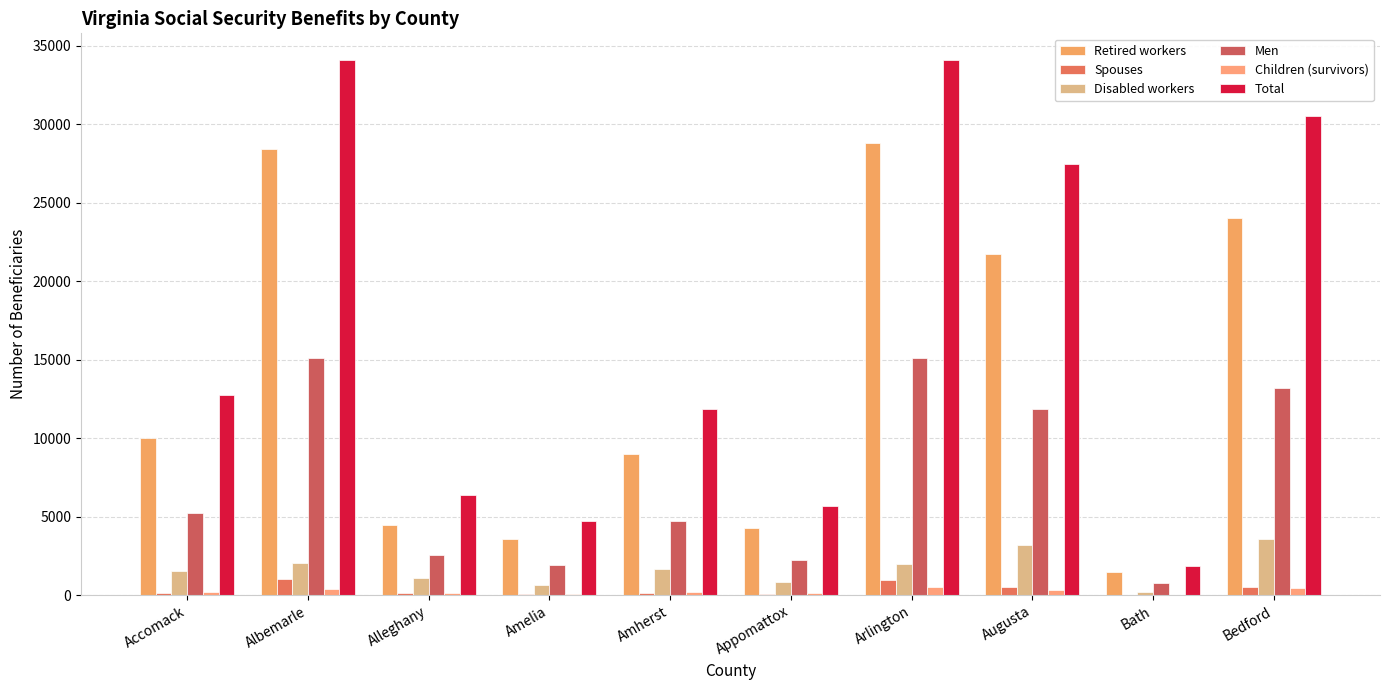

Reading left to right, what are all the values shown in this chart?

Retired workers: Accomack=10006	Albemarle=28438	Alleghany=4492	Amelia=3588	Amherst=9012	Appomattox=4275	Arlington=28821	Augusta=21714	Bath=1449	Bedford=24035
Spouses: Accomack=156	Albemarle=1043	Alleghany=155	Amelia=74	Amherst=157	Appomattox=86	Arlington=992	Augusta=521	Bath=29	Bedford=512
Disabled workers: Accomack=1521	Albemarle=2025	Alleghany=1068	Amelia=635	Amherst=1667	Appomattox=849	Arlington=1996	Augusta=3185	Bath=207	Bedford=3601
Men: Accomack=5225	Albemarle=15125	Alleghany=2558	Amelia=1933	Amherst=4733	Appomattox=2265	Arlington=15140	Augusta=11851	Bath=798	Bedford=13227
Children (survivors): Accomack=223	Albemarle=389	Alleghany=108	Amelia=87	Amherst=211	Appomattox=108	Arlington=525	Augusta=359	Bath=25	Bedford=453
Total: Accomack=12746	Albemarle=34102	Alleghany=6372	Amelia=4711	Amherst=11858	Appomattox=5690	Arlington=34082	Augusta=27503	Bath=1829	Bedford=30570